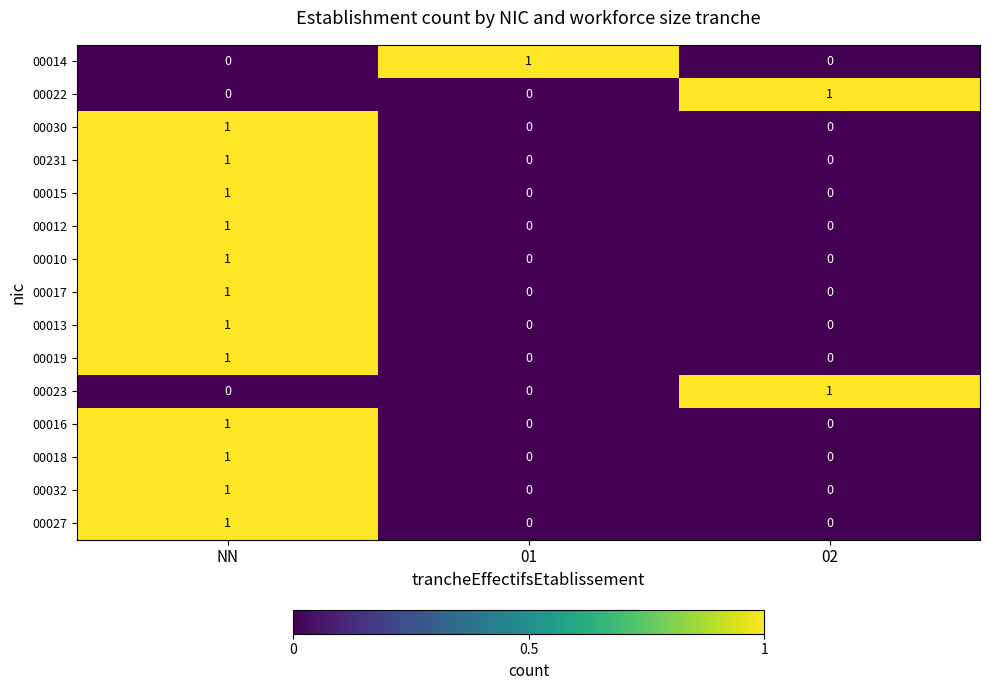

Count the 00013 values in the range 0 to 1.

3